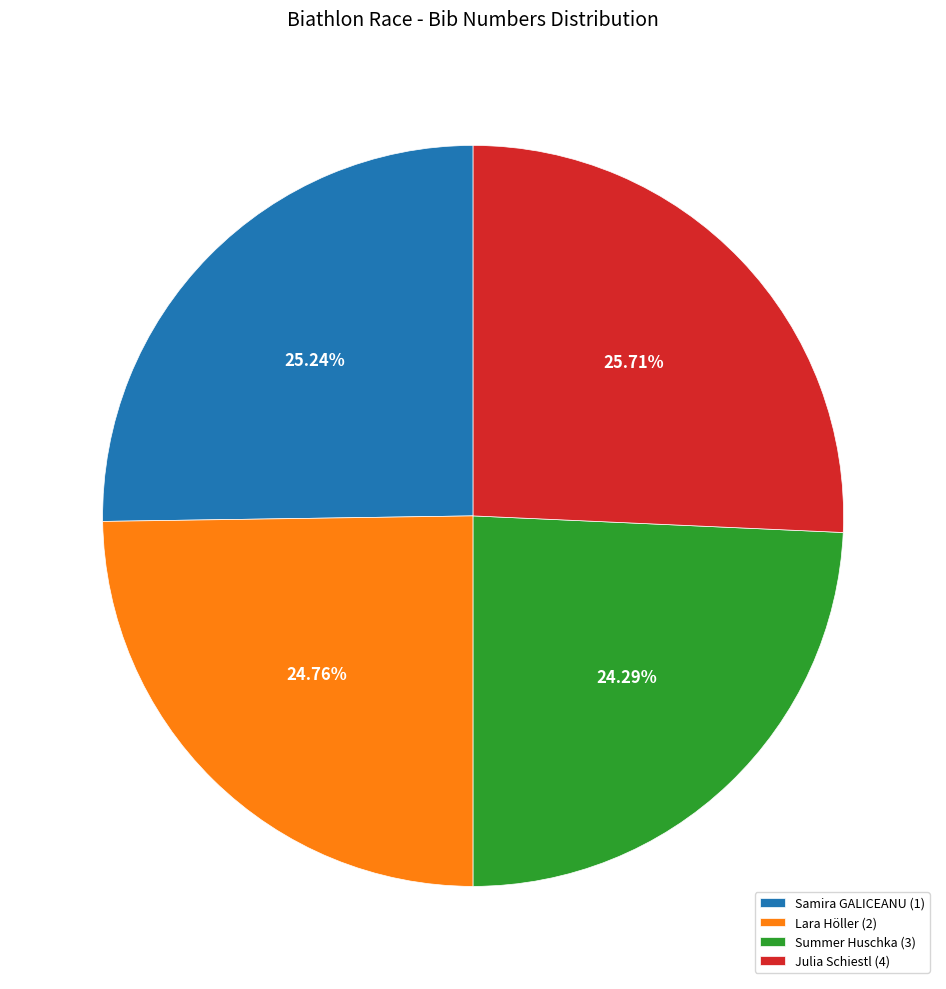

Between Julia Schiestl (4) and Summer Huschka (3), which is larger?

Julia Schiestl (4)